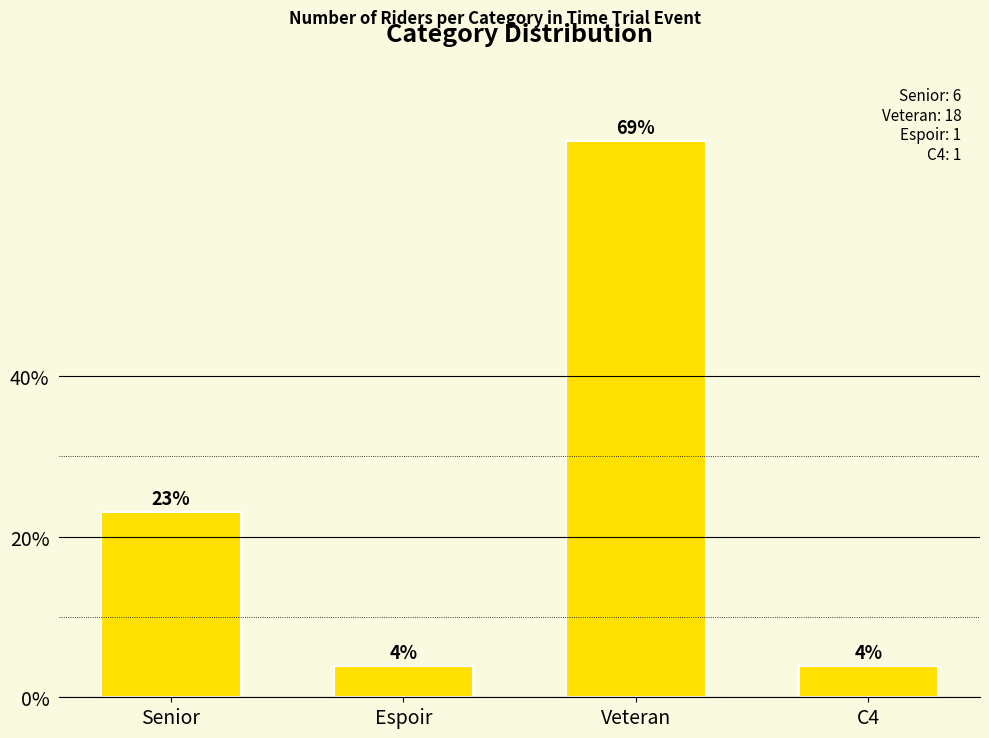

Which has a higher value, Veteran or Senior?

Veteran